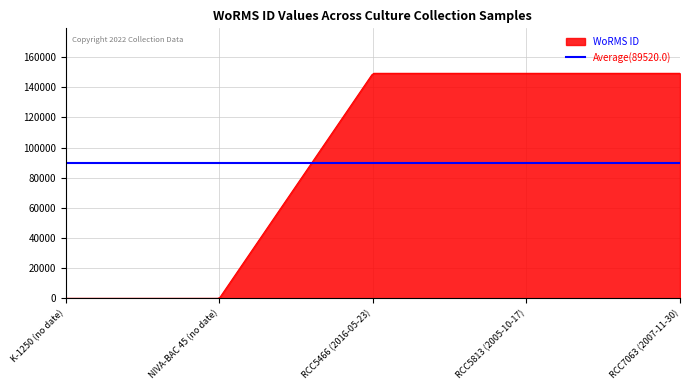

What is the sum of all values?

447600